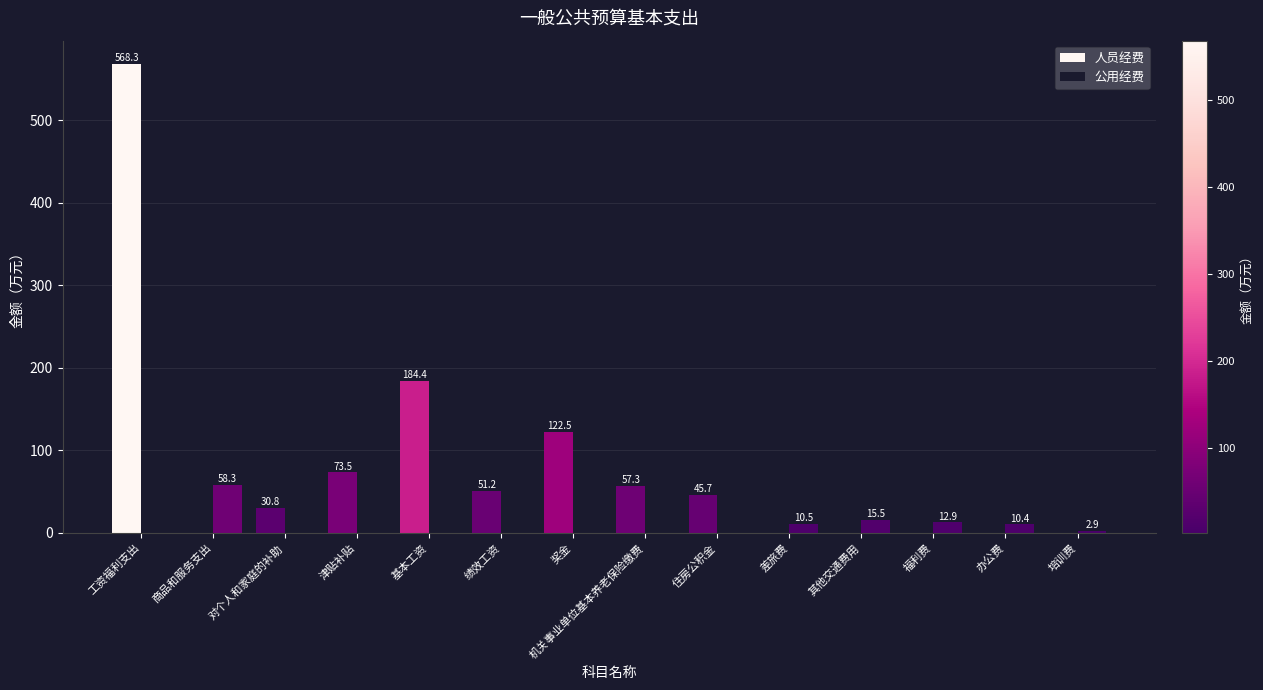

How many categories are shown in the chart?

14